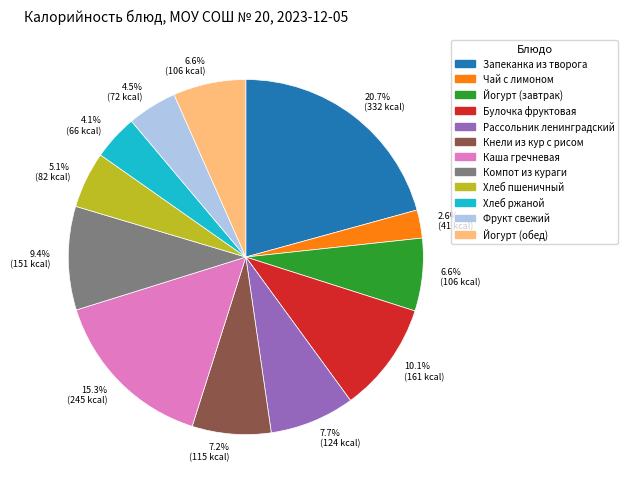

To the nearest percent, what is the average slice percentage?

8%